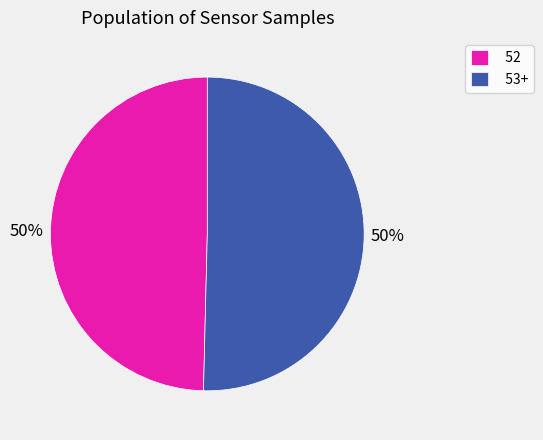

How many slices are in this pie chart?

2